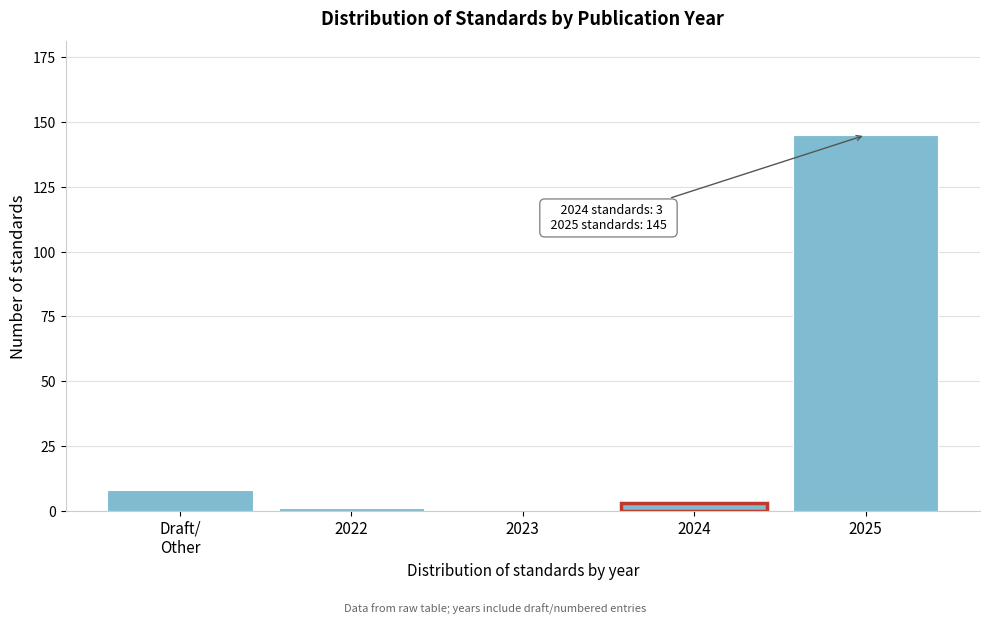

The chart shows a value of 3 at 2024. True or false?

True